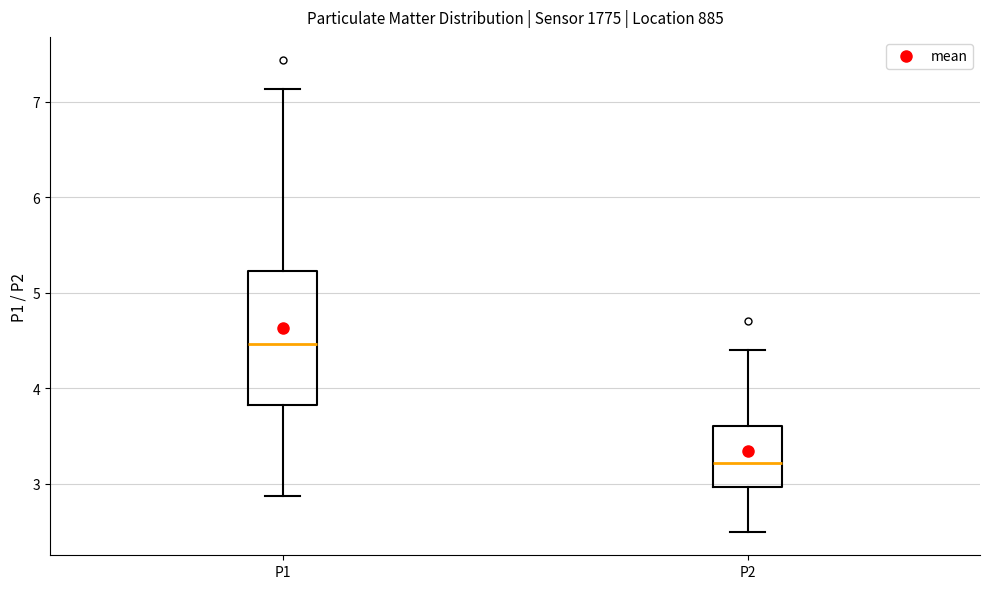

Reading left to right, transcribe this box plot: for each box, give where its median line is, the range the box spans, and where its two whiskers end, as read against the y-axis. The values are not printed on the chart, so give them approximately, as read against the axis.

P1: median 4.5, box 3.8 to 5.2, whiskers 2.9 to 7.1
P2: median 3.2, box 3.0 to 3.6, whiskers 2.5 to 4.4